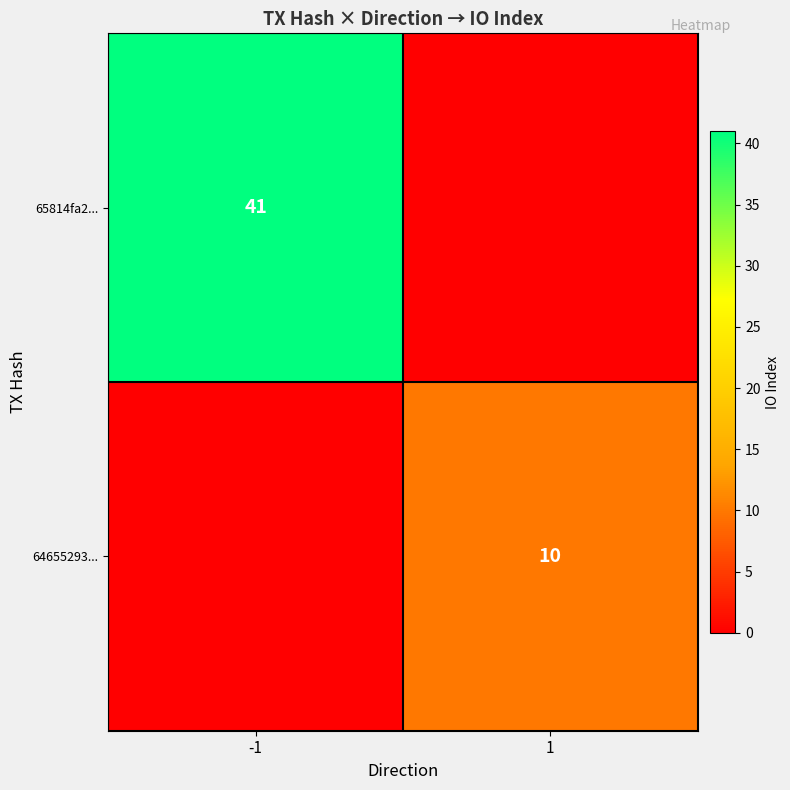

The 64655293... series shows 16 at 1. True or false?

False